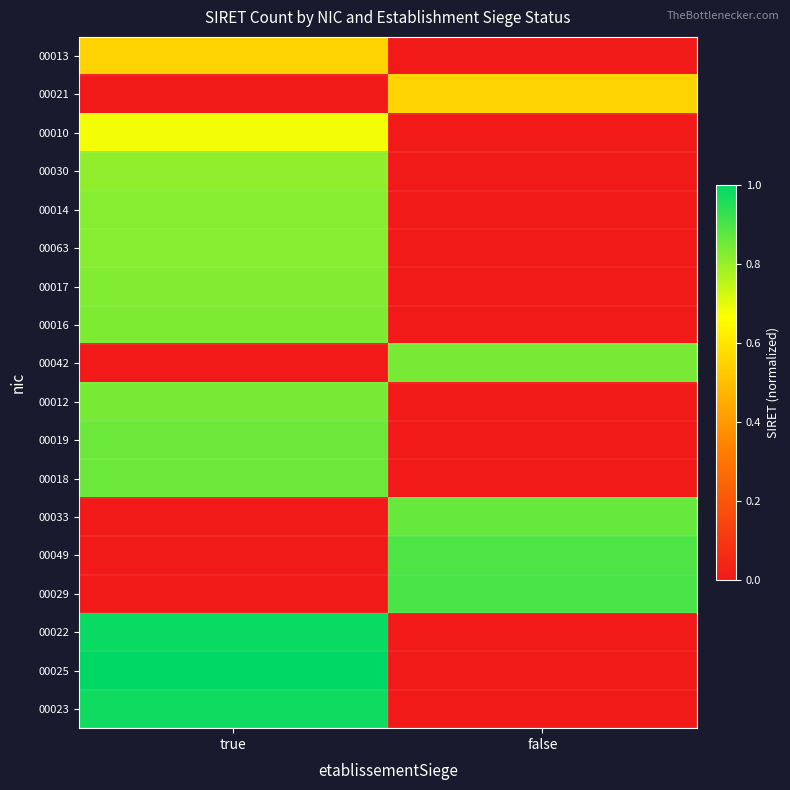

Which series has the largest total across all categories?

00025